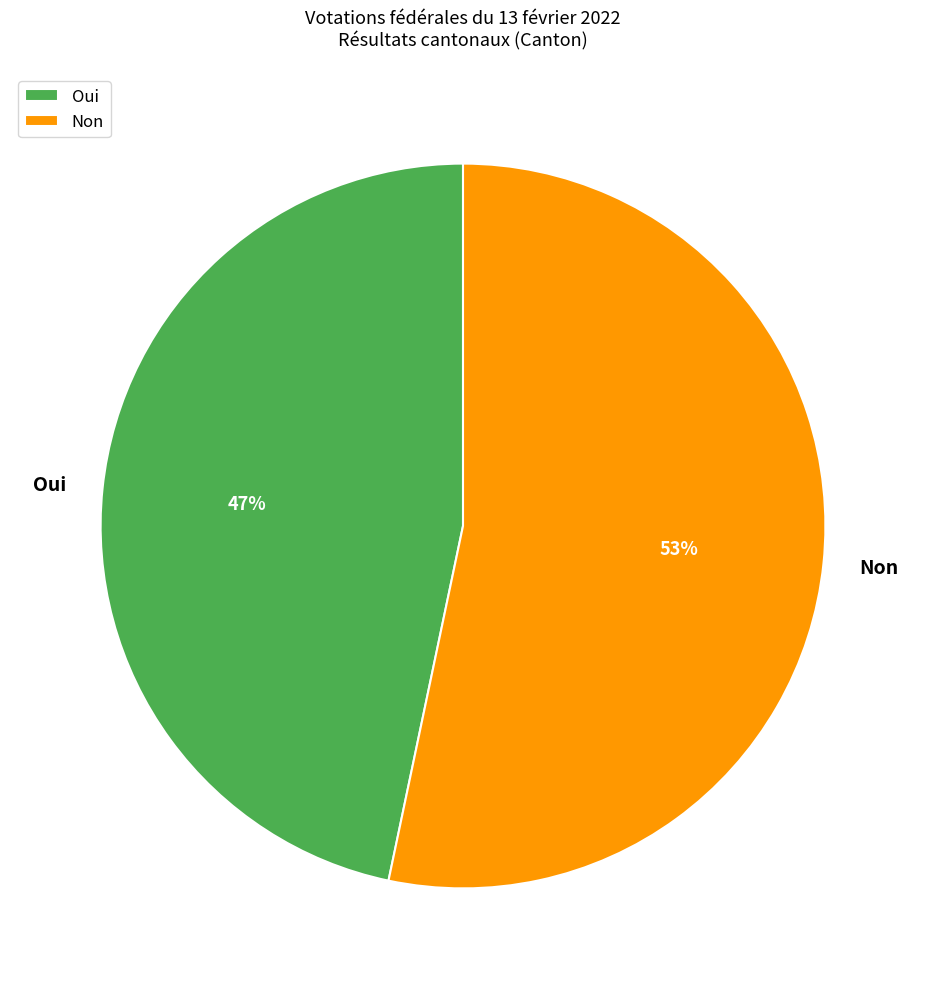

True or false: Non accounts for 62% of the total.

False